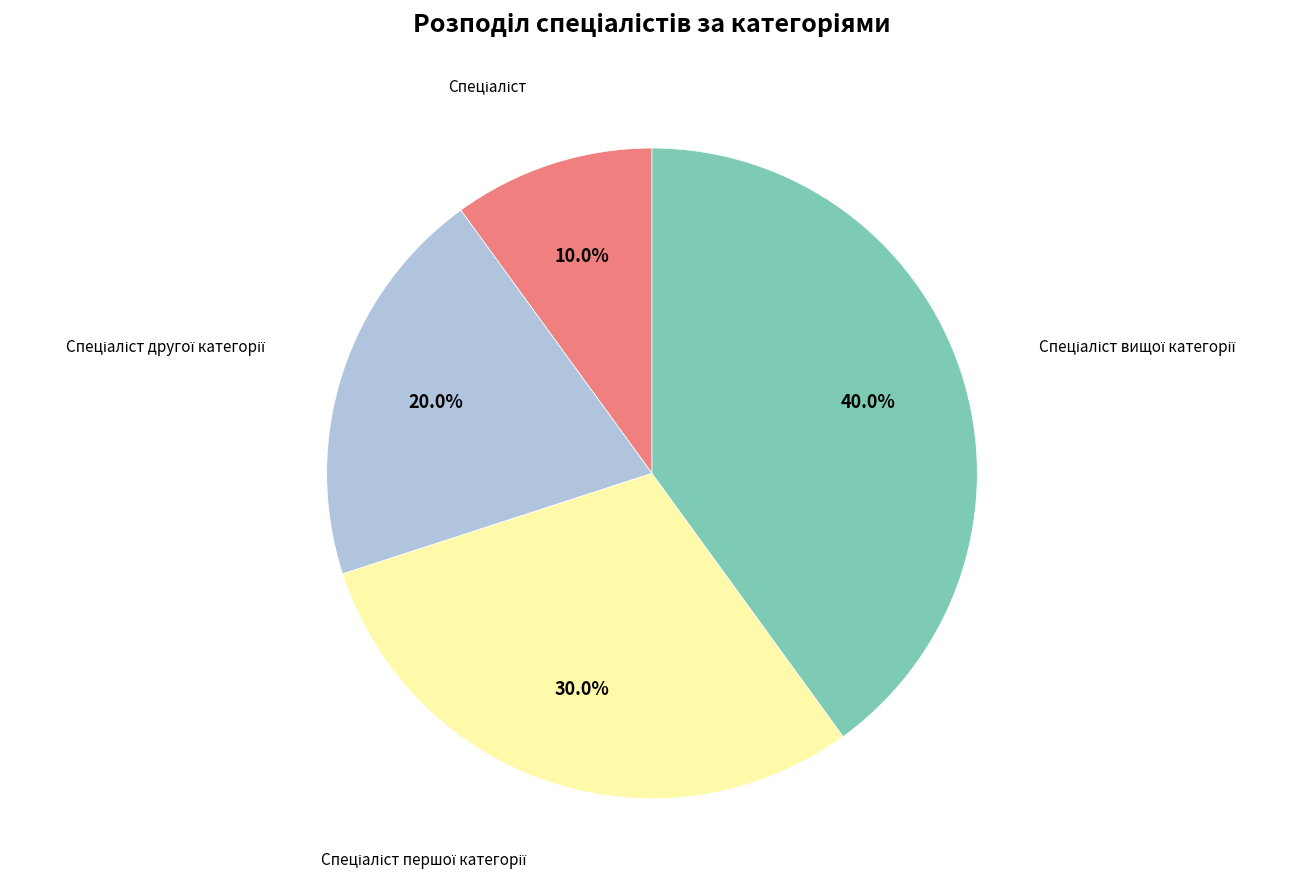

Does any single category account for the majority?

No